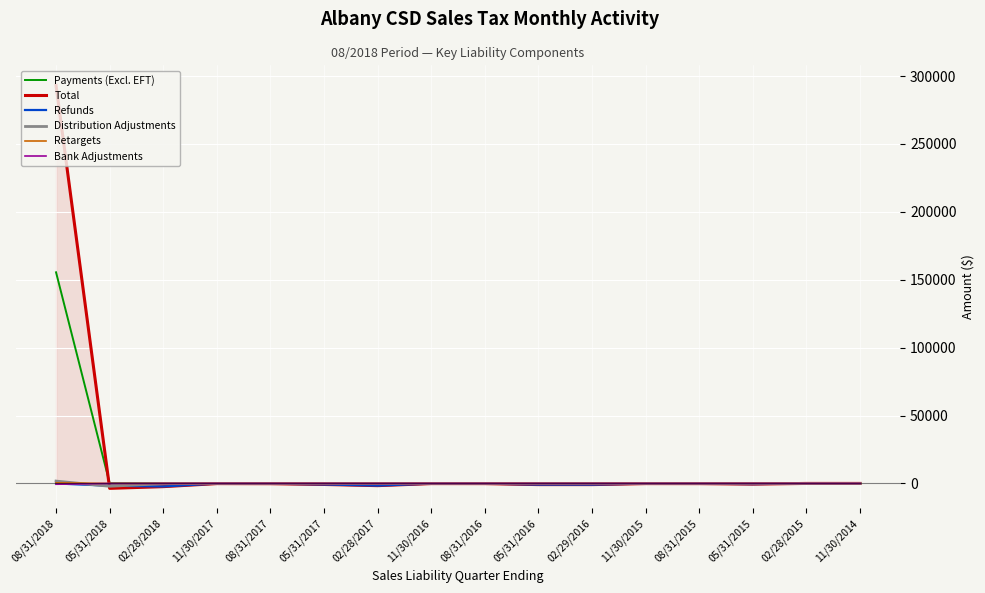

Which category has the highest value across all series?

08/31/2018